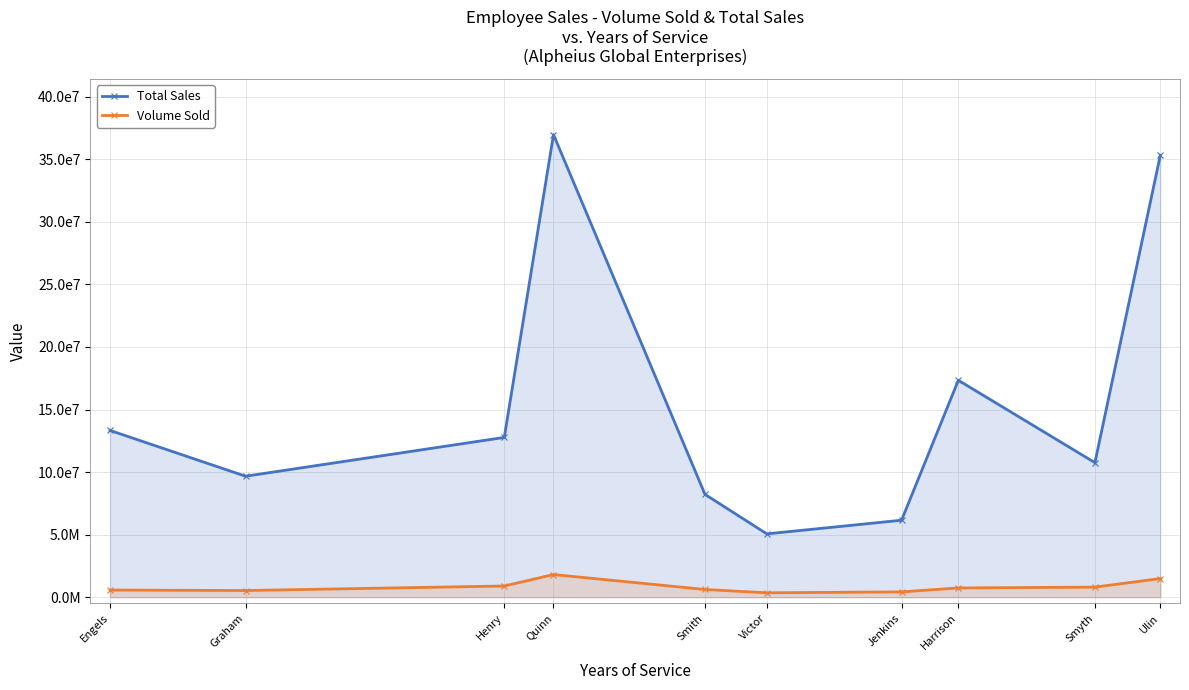

What is the sum of all Total Sales values?

155597891